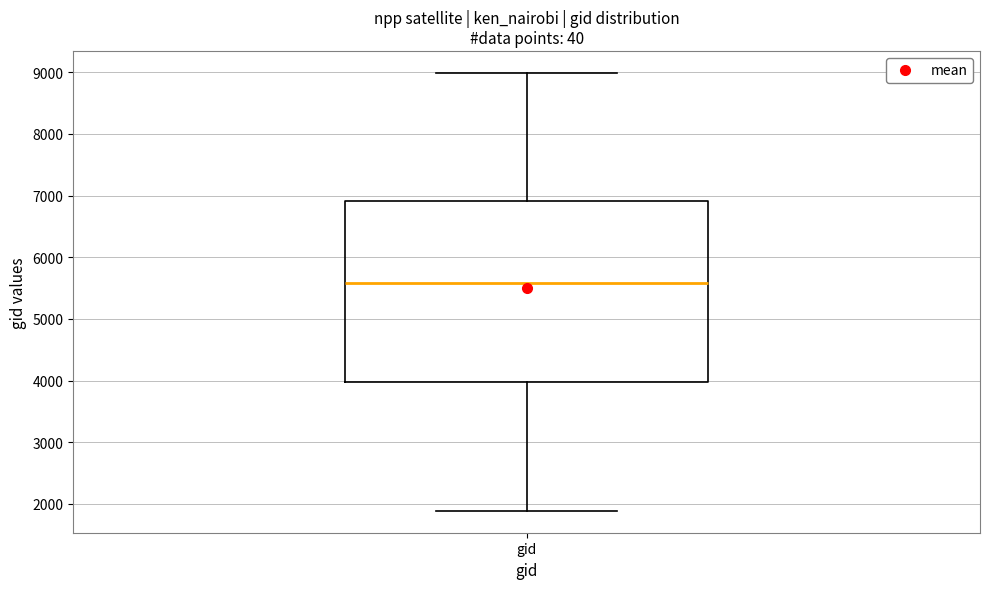

Read this box plot against the y-axis: the position of the median line, the range covered by the box, and the ends of both whiskers. The values are not printed on the chart, so give them approximately, as read against the axis.

median 5600, box 4000 to 6900, whiskers 1900 to 9000